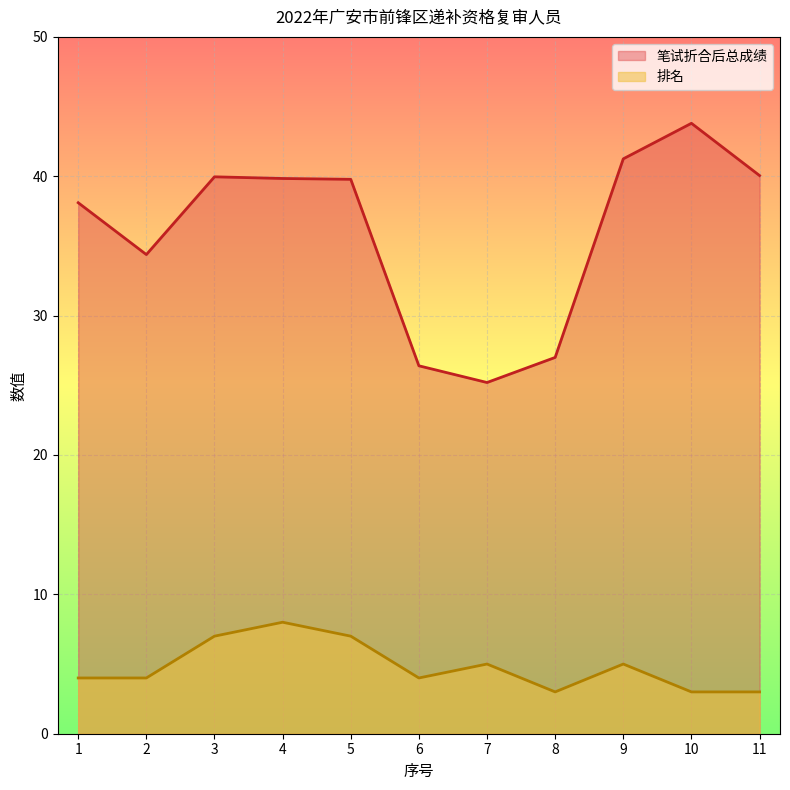

The value of 笔试折合后总成绩 at 11 is 40.0. True or false?

True